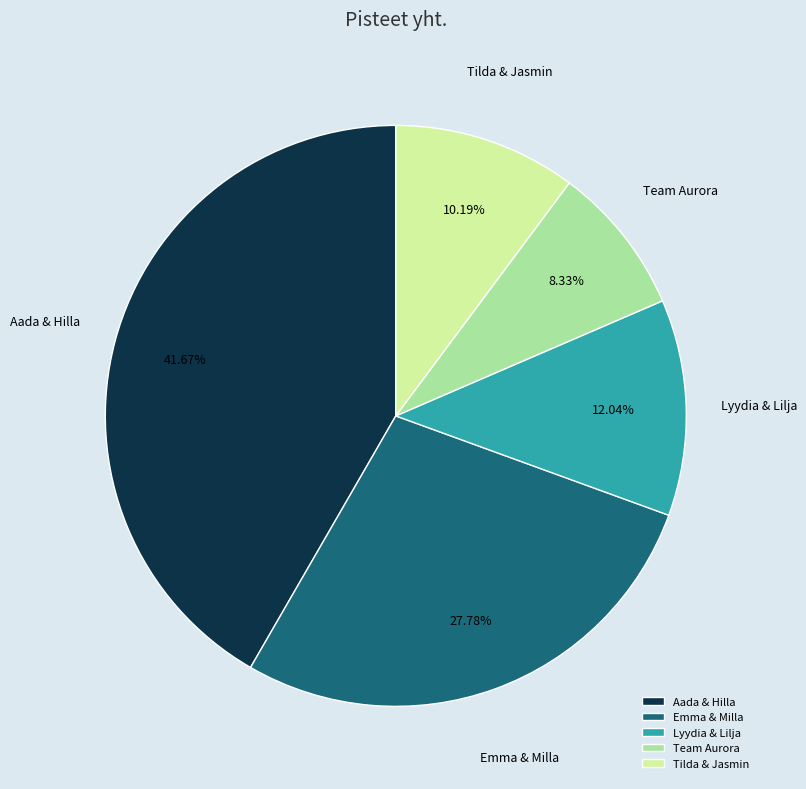

Which category has the smallest portion of the pie?

Team Aurora